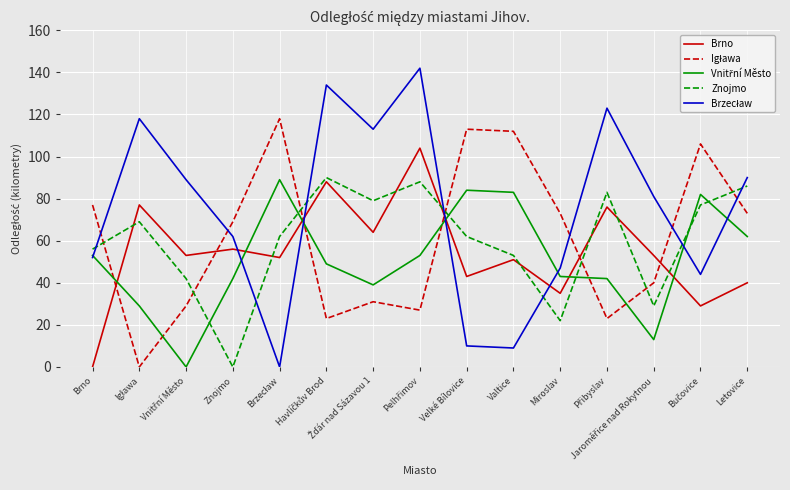

What is the total value across all series at Letovice?

351